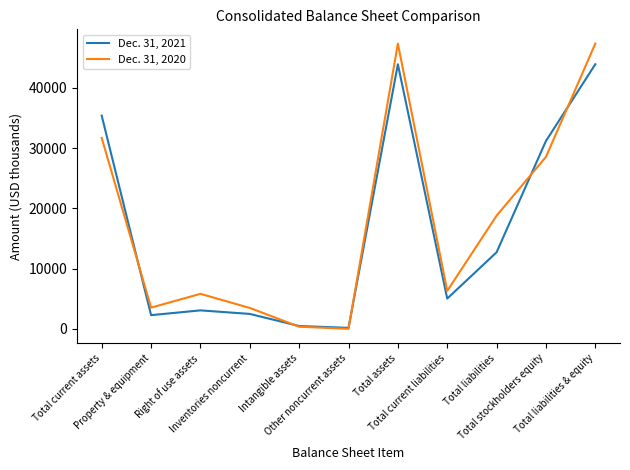

Rank the series by their average value, from lowest to highest.

Dec. 31, 2021, Dec. 31, 2020